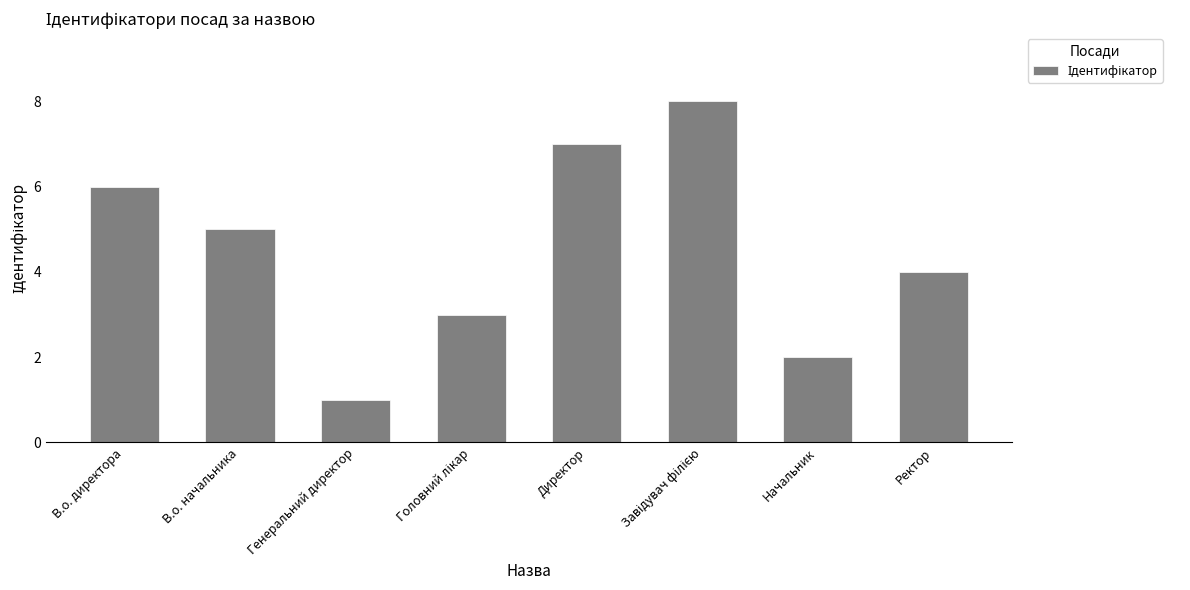

Which label corresponds to the smallest value in the chart?

Генеральний директор